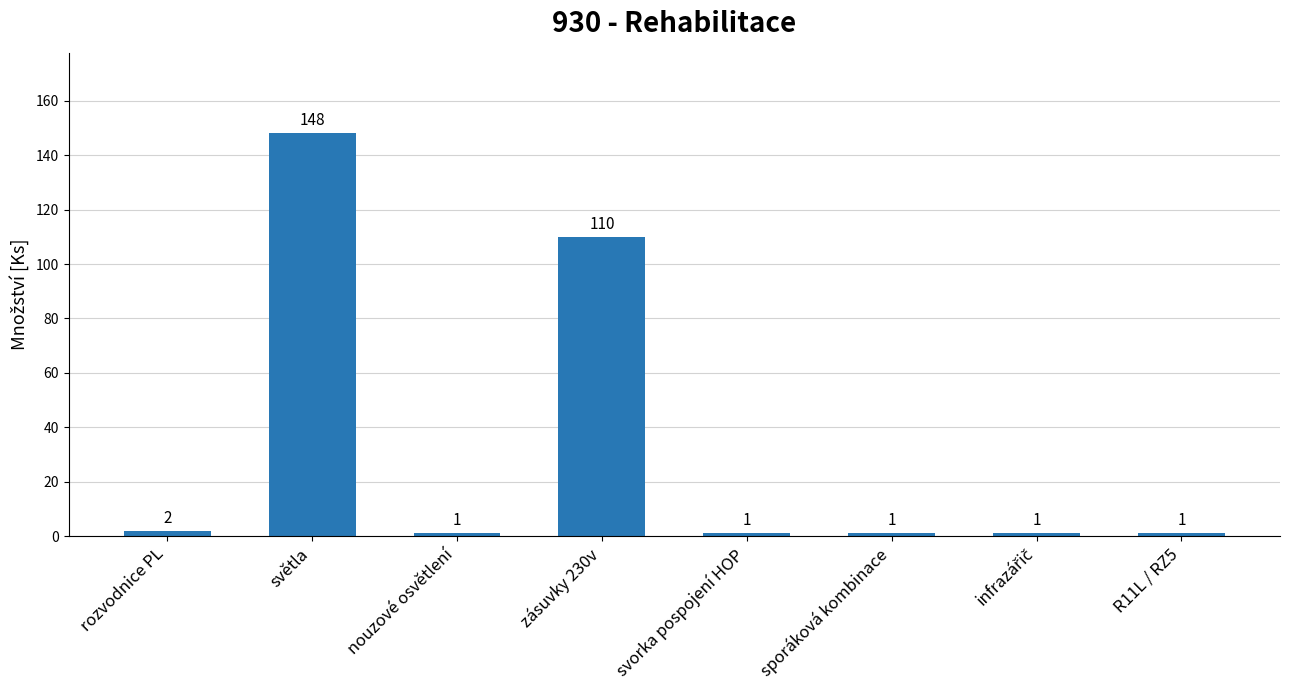

At which category does the chart reach its peak across all series?

světla